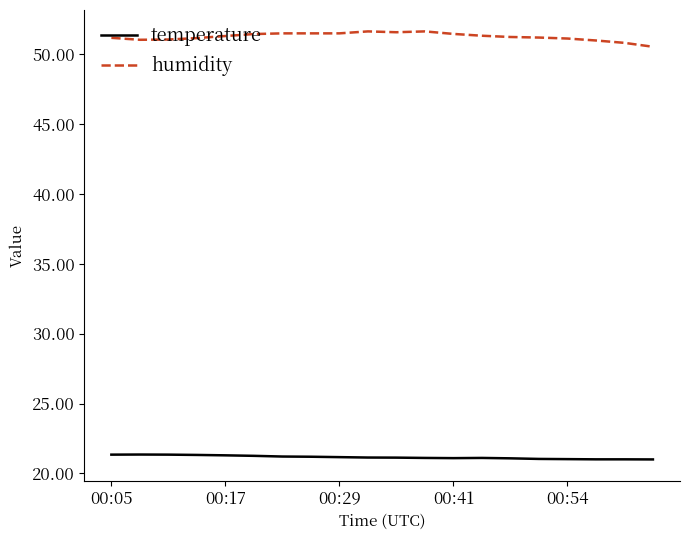

Which series has the widest spread of values?

humidity